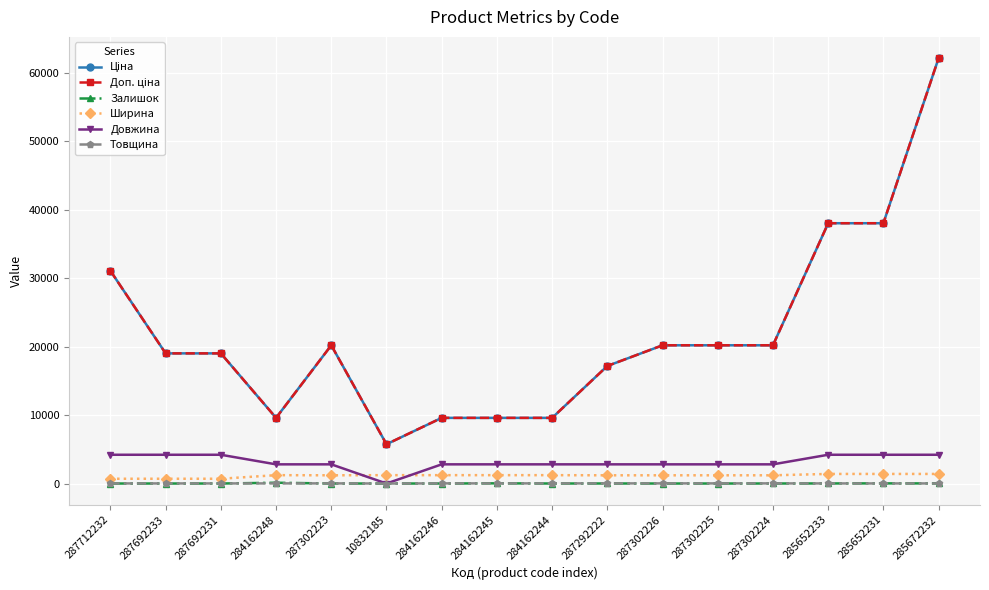

Does the chart have visible grid lines?

Yes